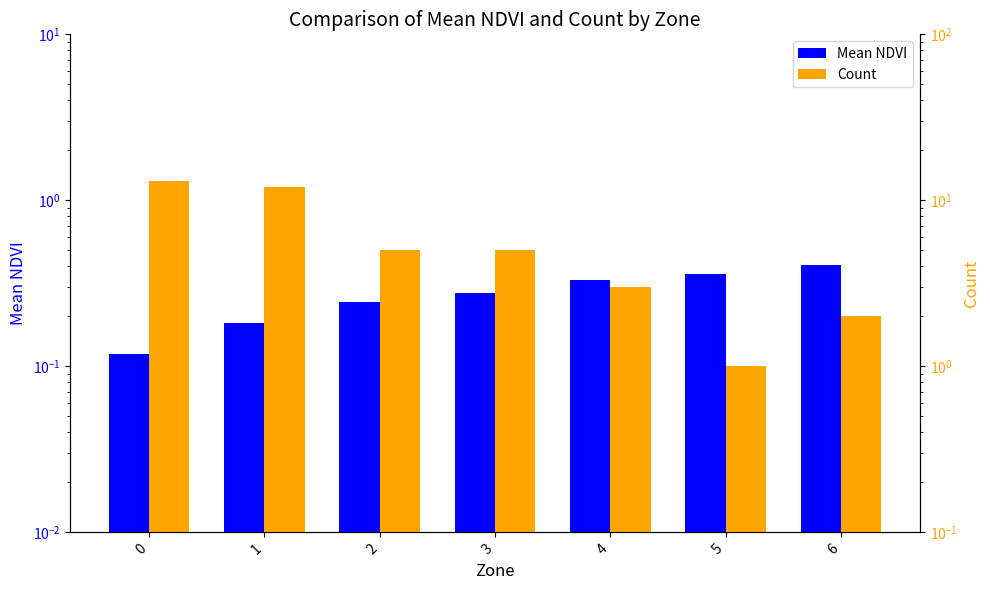

List the series in order of their overall mean, highest first.

Count, Mean NDVI